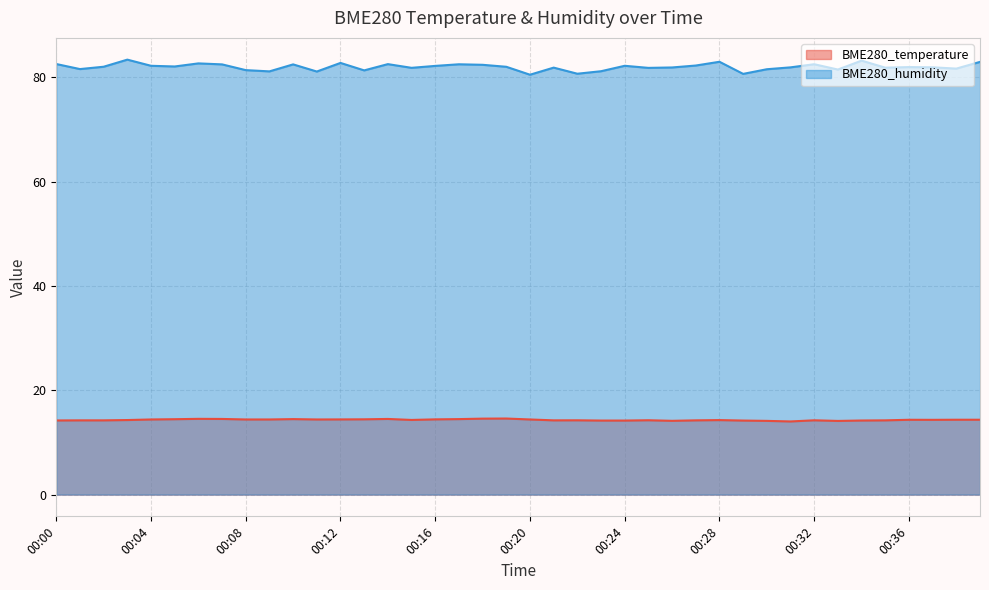

The BME280_temperature series shows 7.4 at 00:32. True or false?

False